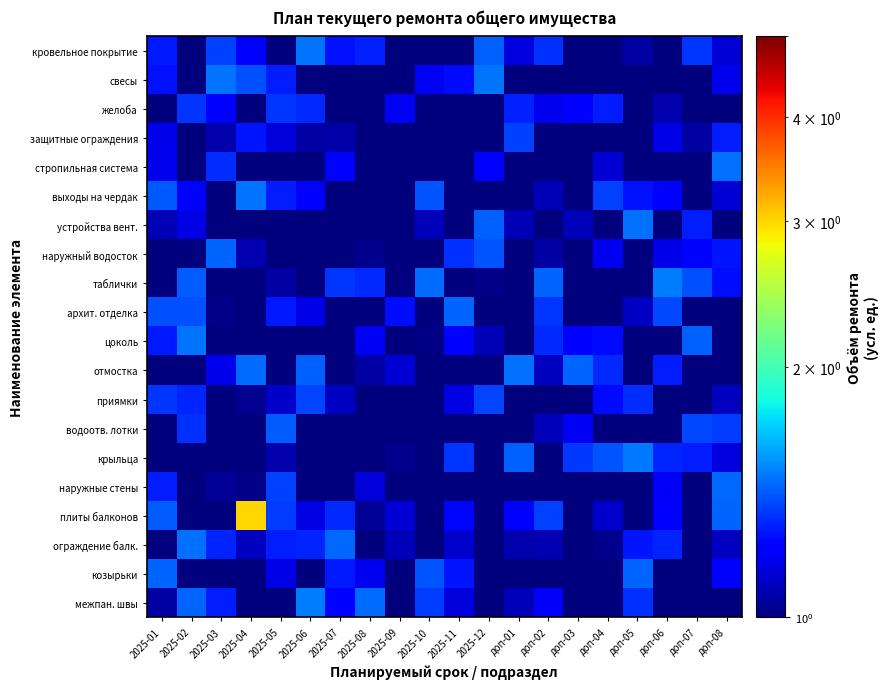

Between доп-08 and 2025-12, which is larger?

2025-12